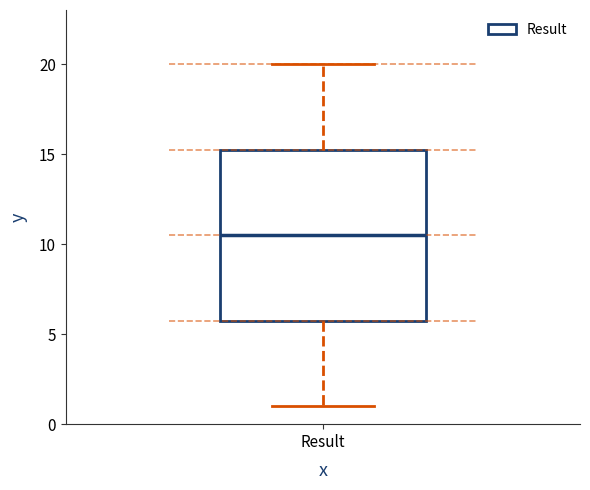

Transcribe this box plot: give where the median line is, the range the box spans, and where the two whiskers end, as read against the y-axis. The values are not printed on the chart, so give them approximately, as read against the axis.

median 10.5, box 6.0 to 15.5, whiskers 1.0 to 20.0